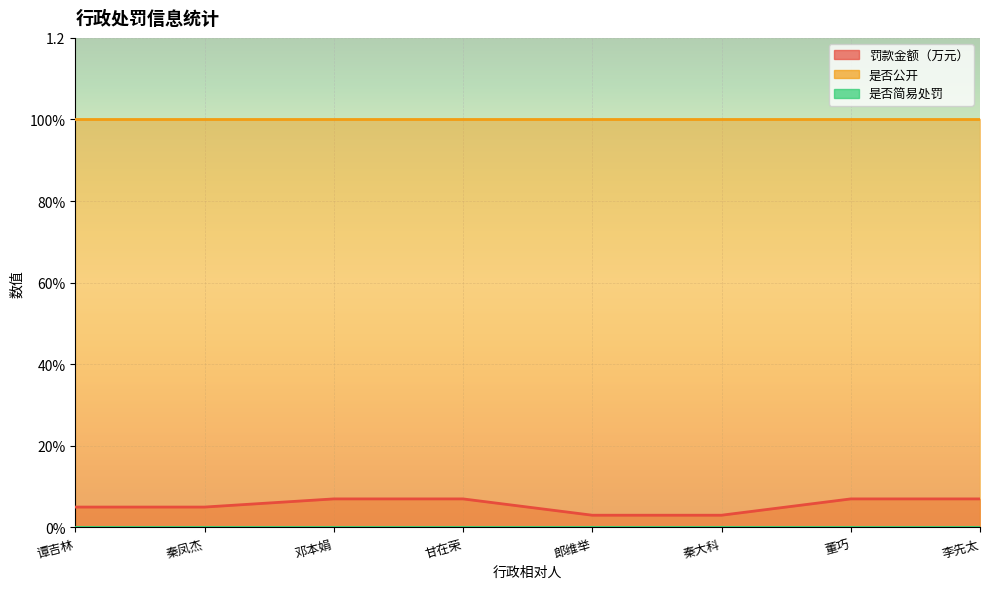

True or false: 是否公开 has a value of 0.6 at 谭吉林.

False